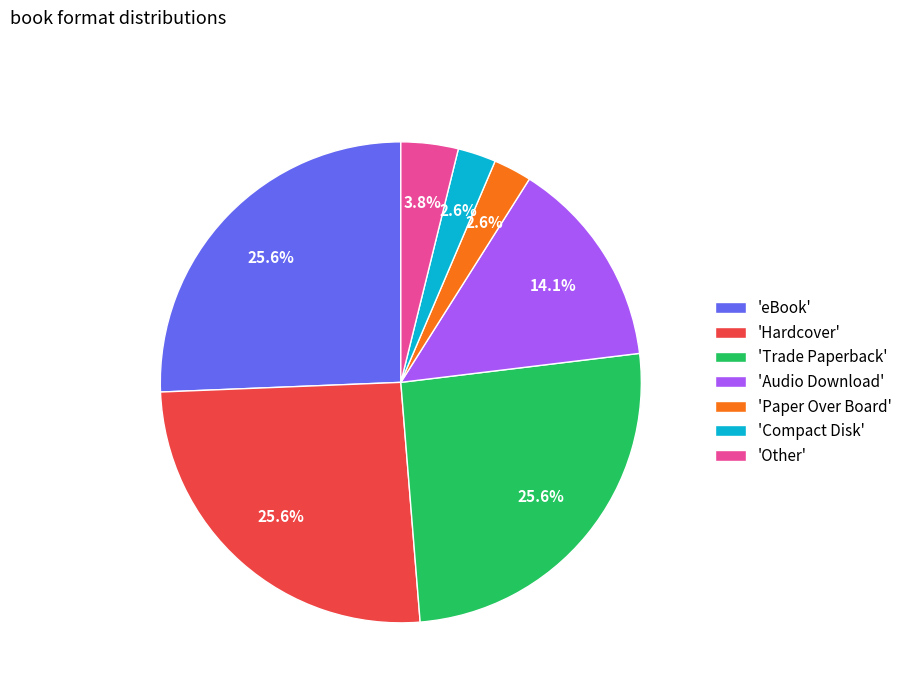

How many segments does this pie chart have?

7